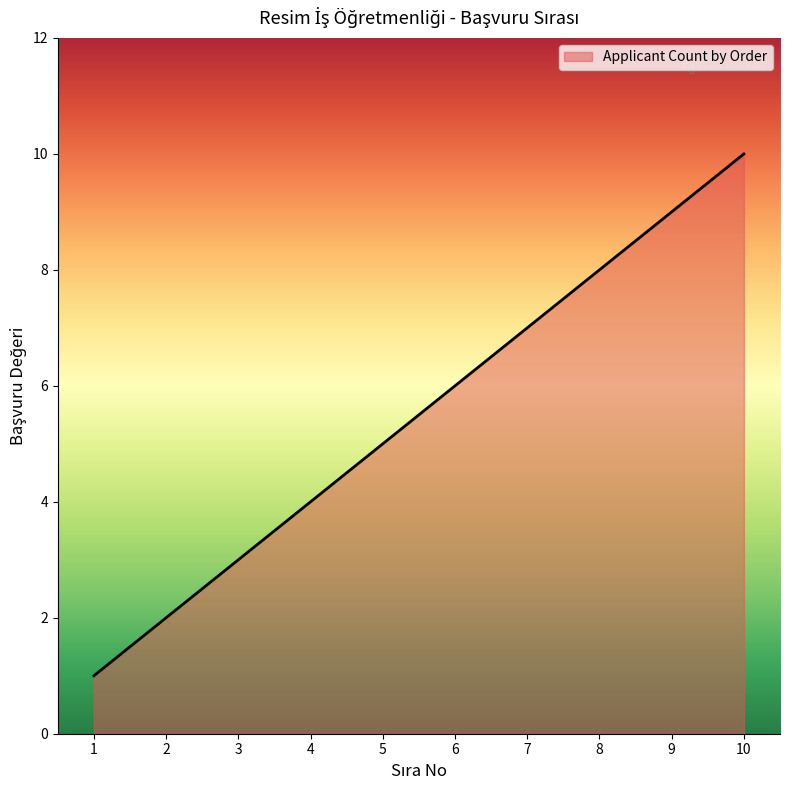

Rank the categories by value from lowest to highest.

1, 2, 3, 4, 5, 6, 7, 8, 9, 10